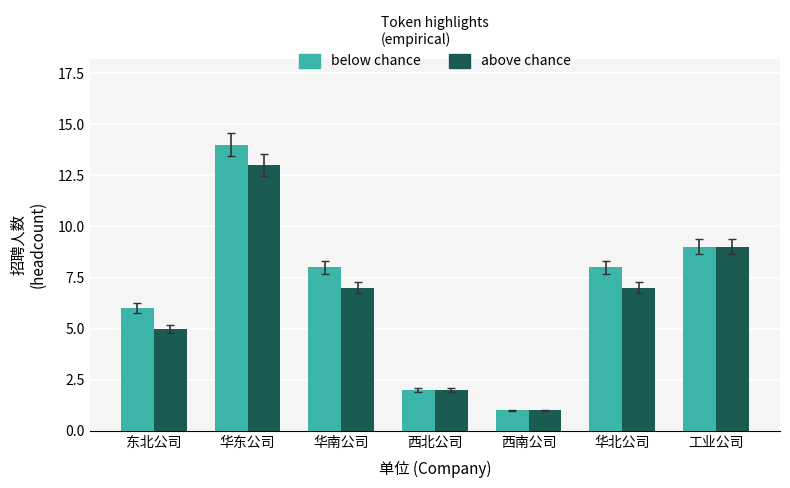

What position from the right is 华北公司?

2